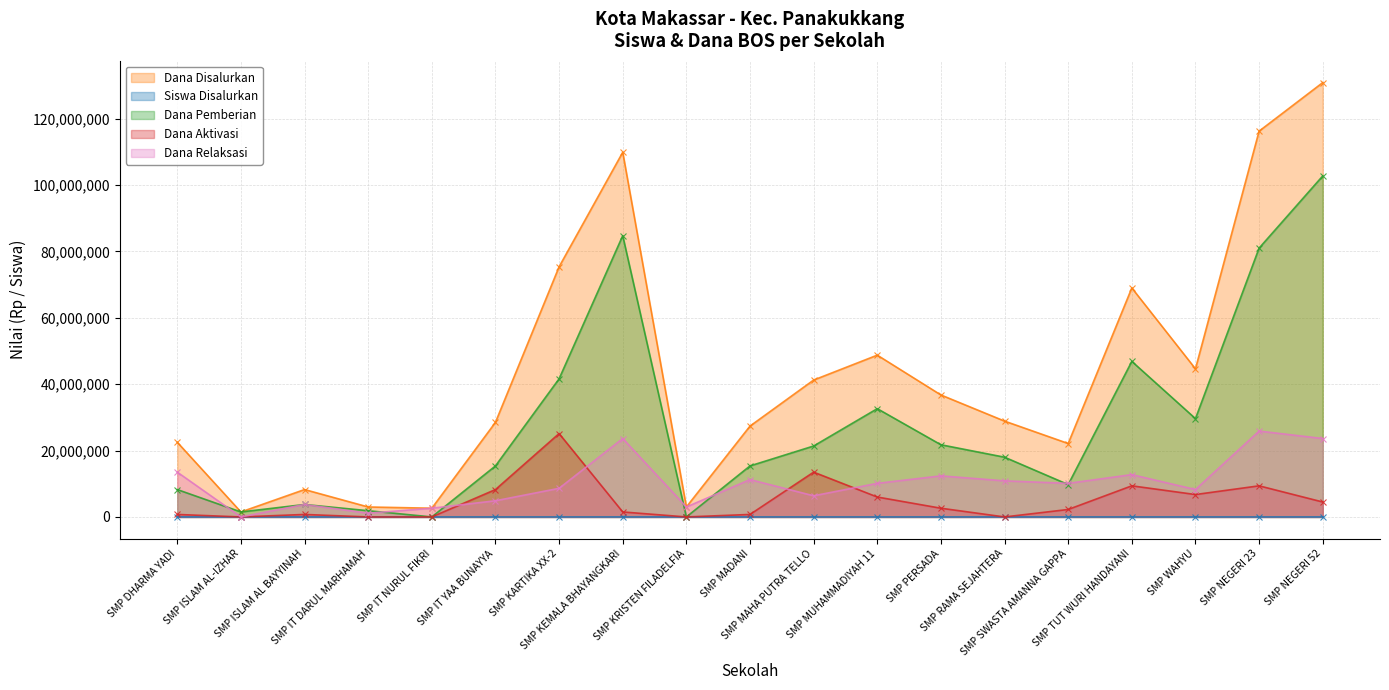

What is the label of the 9th point from the right?

SMP MAHA PUTRA TELLO